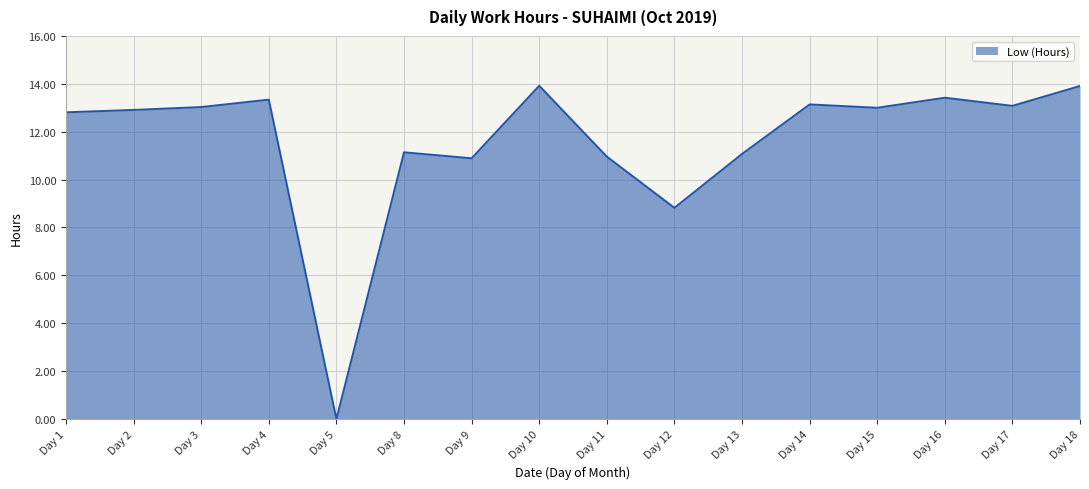

Where does the data first go above 13?

Day 3